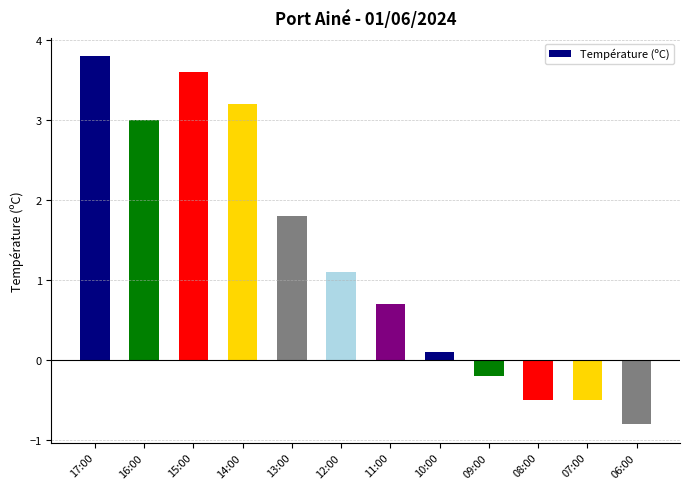

What is the difference between the values at 08:00 and 12:00?

1.6